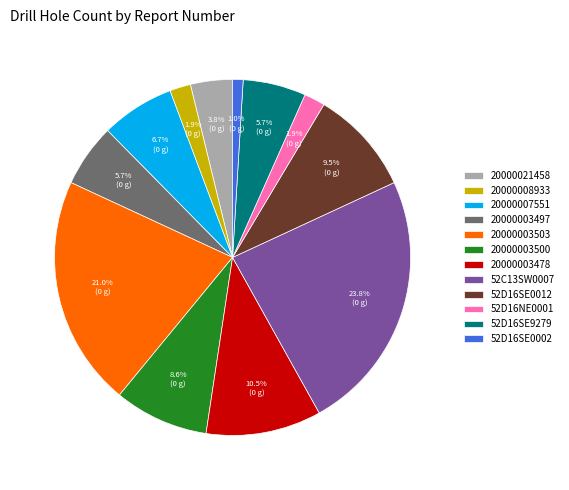

Count the number of slices in the pie.

12